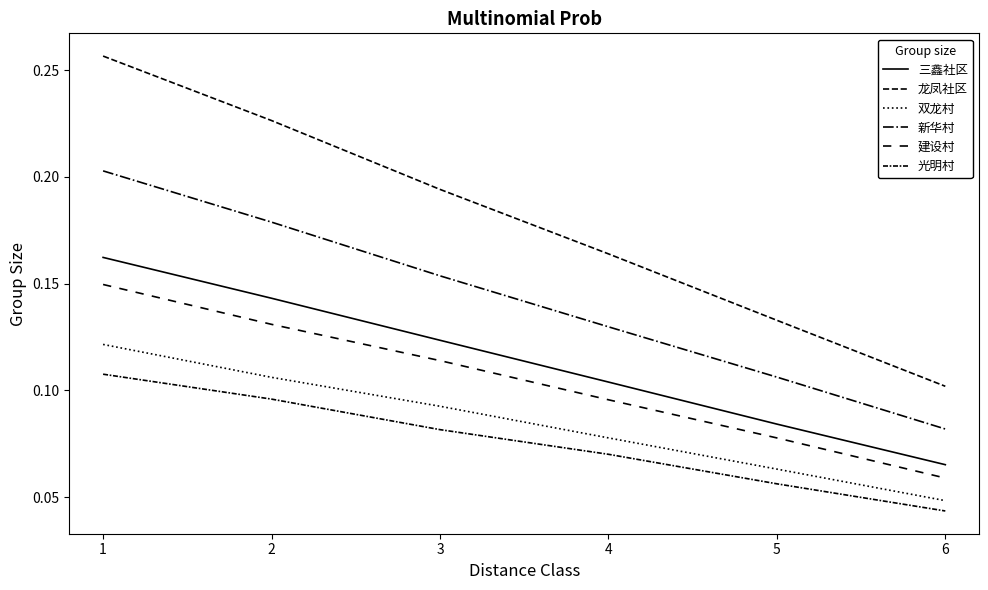

Which category has the highest value in the 龙凤社区 series?

1